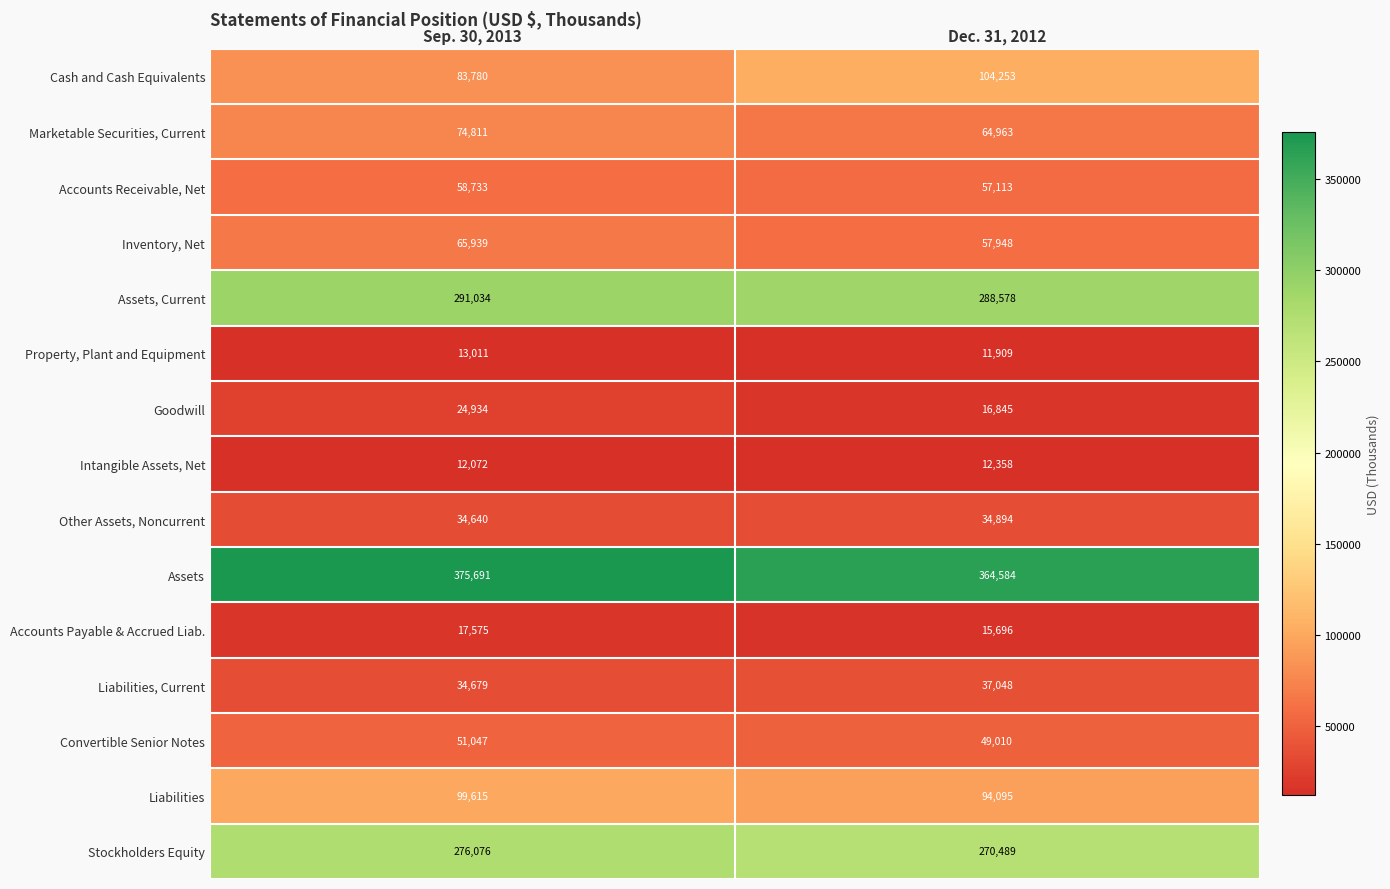

Reading left to right, what are all the values shown in this chart?

Cash and Cash Equivalents: Sep. 30, 2013=83780	Dec. 31, 2012=104253
Marketable Securities, Current: Sep. 30, 2013=74811	Dec. 31, 2012=64963
Accounts Receivable, Net: Sep. 30, 2013=58733	Dec. 31, 2012=57113
Inventory, Net: Sep. 30, 2013=65939	Dec. 31, 2012=57948
Assets, Current: Sep. 30, 2013=291034	Dec. 31, 2012=288578
Property, Plant and Equipment: Sep. 30, 2013=13011	Dec. 31, 2012=11909
Goodwill: Sep. 30, 2013=24934	Dec. 31, 2012=16845
Intangible Assets, Net: Sep. 30, 2013=12072	Dec. 31, 2012=12358
Other Assets, Noncurrent: Sep. 30, 2013=34640	Dec. 31, 2012=34894
Assets: Sep. 30, 2013=375691	Dec. 31, 2012=364584
Accounts Payable & Accrued Liab.: Sep. 30, 2013=17575	Dec. 31, 2012=15696
Liabilities, Current: Sep. 30, 2013=34679	Dec. 31, 2012=37048
Convertible Senior Notes: Sep. 30, 2013=51047	Dec. 31, 2012=49010
Liabilities: Sep. 30, 2013=99615	Dec. 31, 2012=94095
Stockholders Equity: Sep. 30, 2013=276076	Dec. 31, 2012=270489